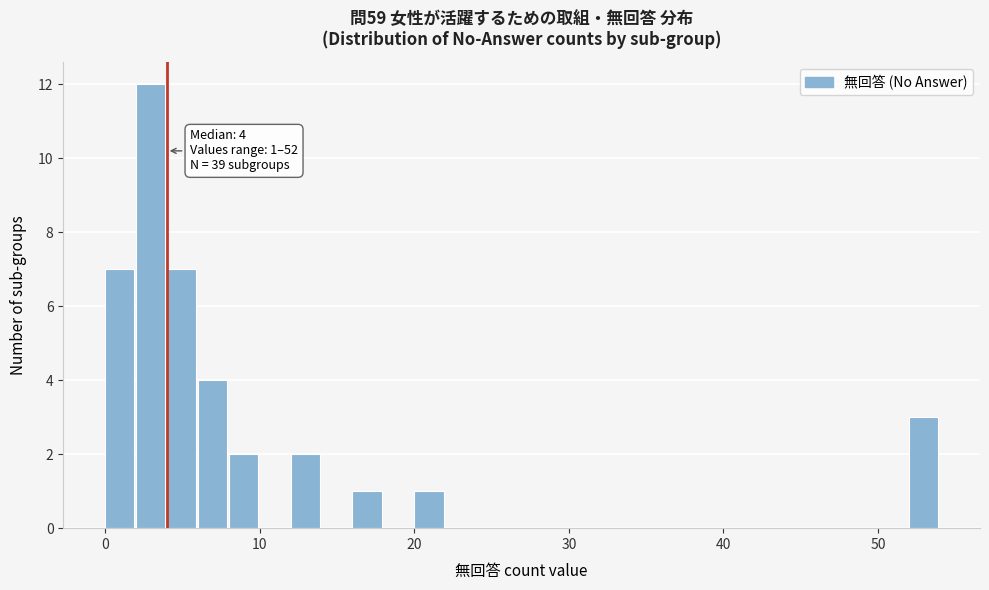

Read against the x-axis, roughly where is the centre of the tallest bar?

3